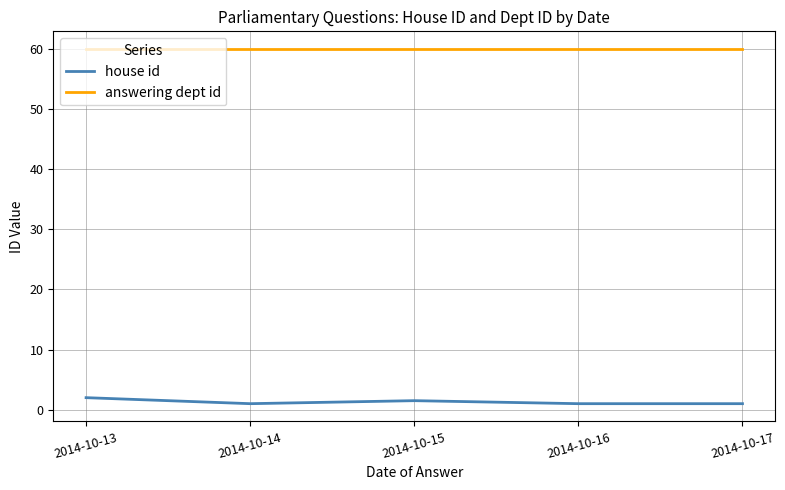

In house id, how many points are higher than both neighbors (excluding endpoints)?

1